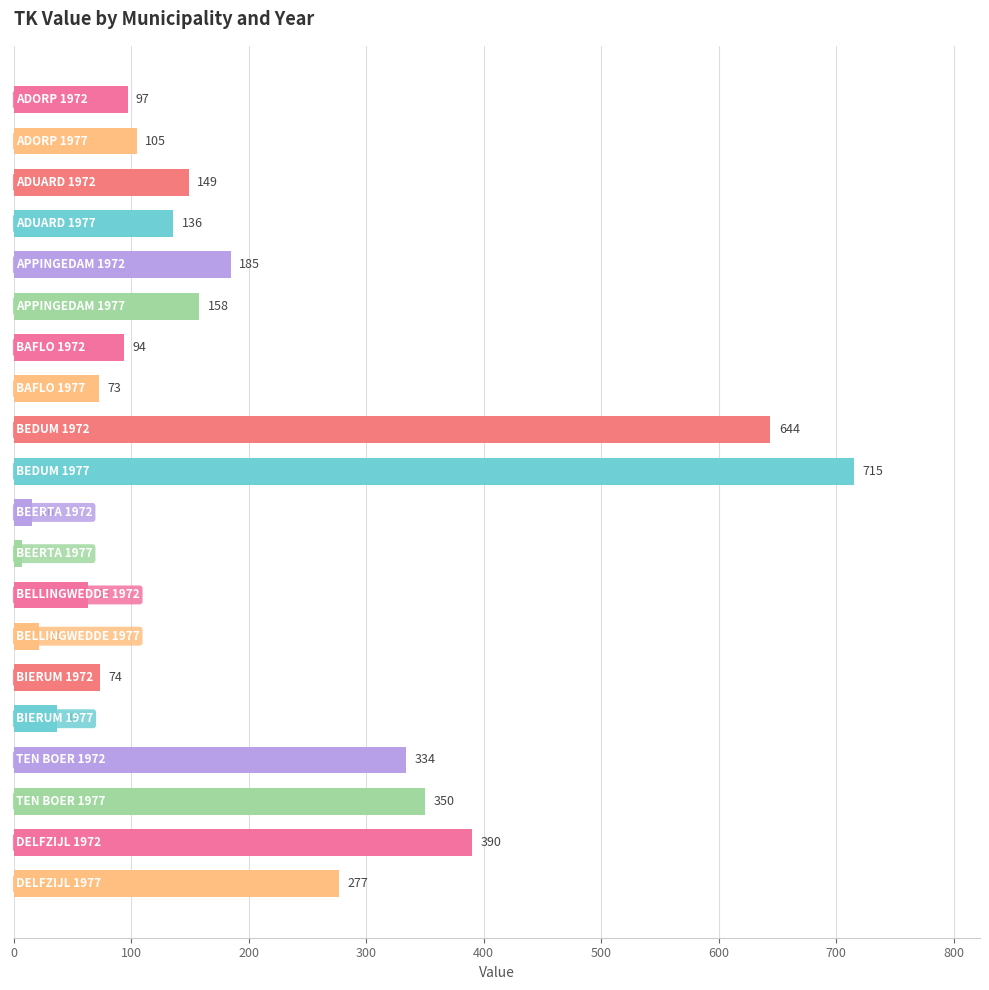

What is the difference between the maximum and minimum values?

708